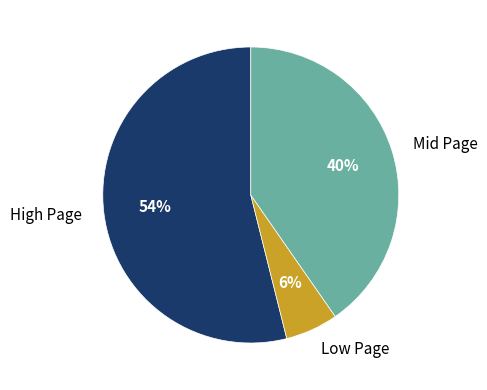

What is the ratio of the value at Mid Page to the value at High Page?

0.7